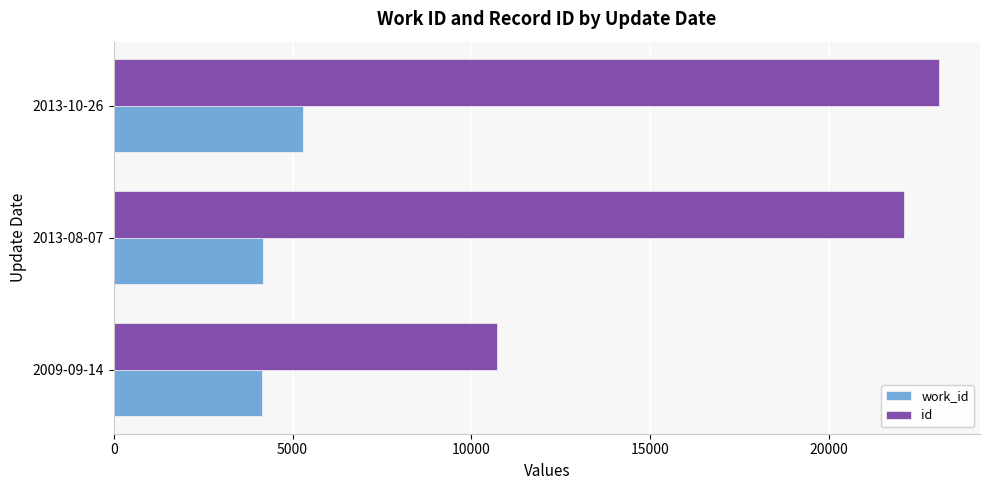

List the series in order of their peak value, highest first.

id, work_id